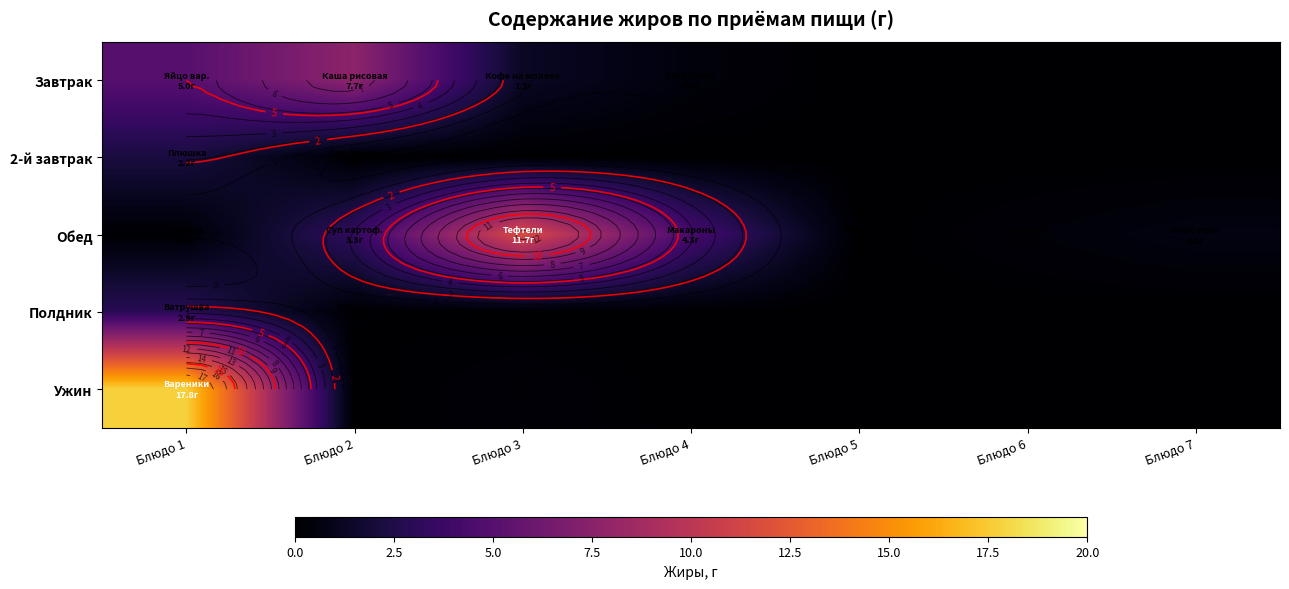

Is the value of 2-й завтрак at Блюдо 7 greater than the value of Ужин at Блюдо 1?

No